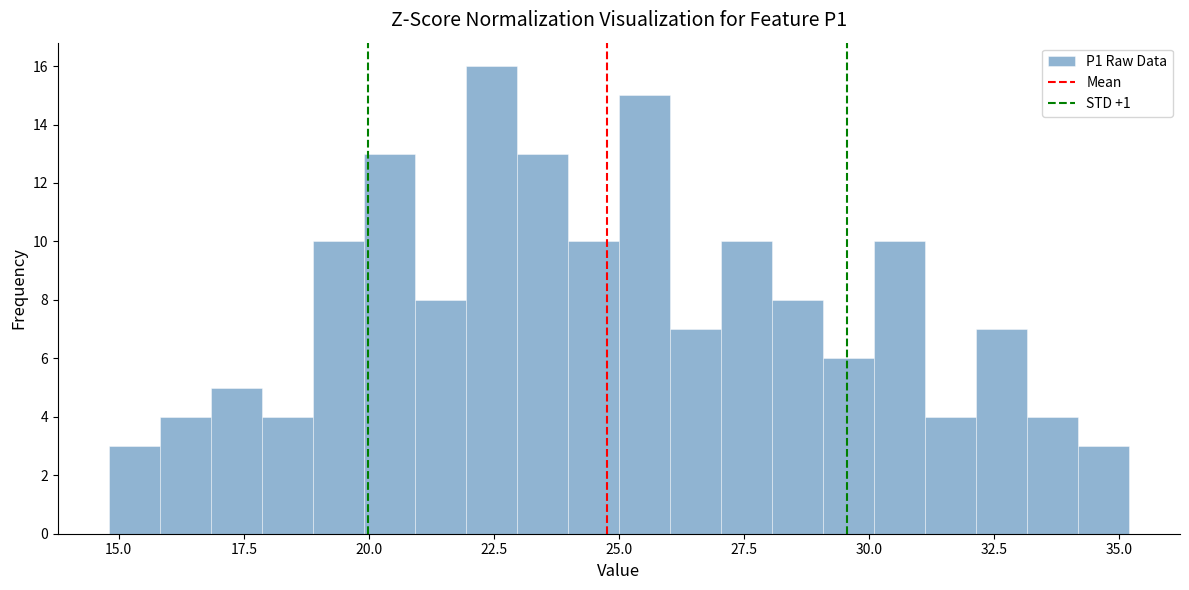

Read against the x-axis, roughly where is the centre of the tallest bar?

22.5